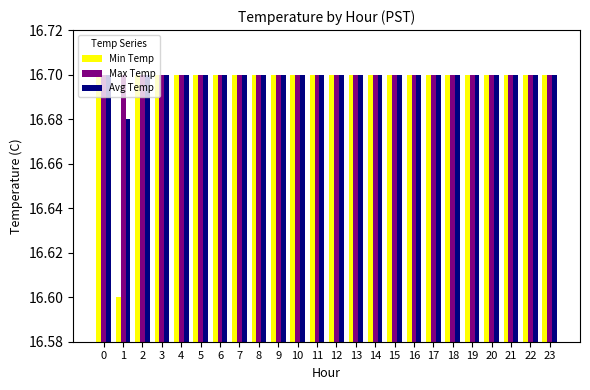

Which series has the largest range (max minus min)?

Min Temp